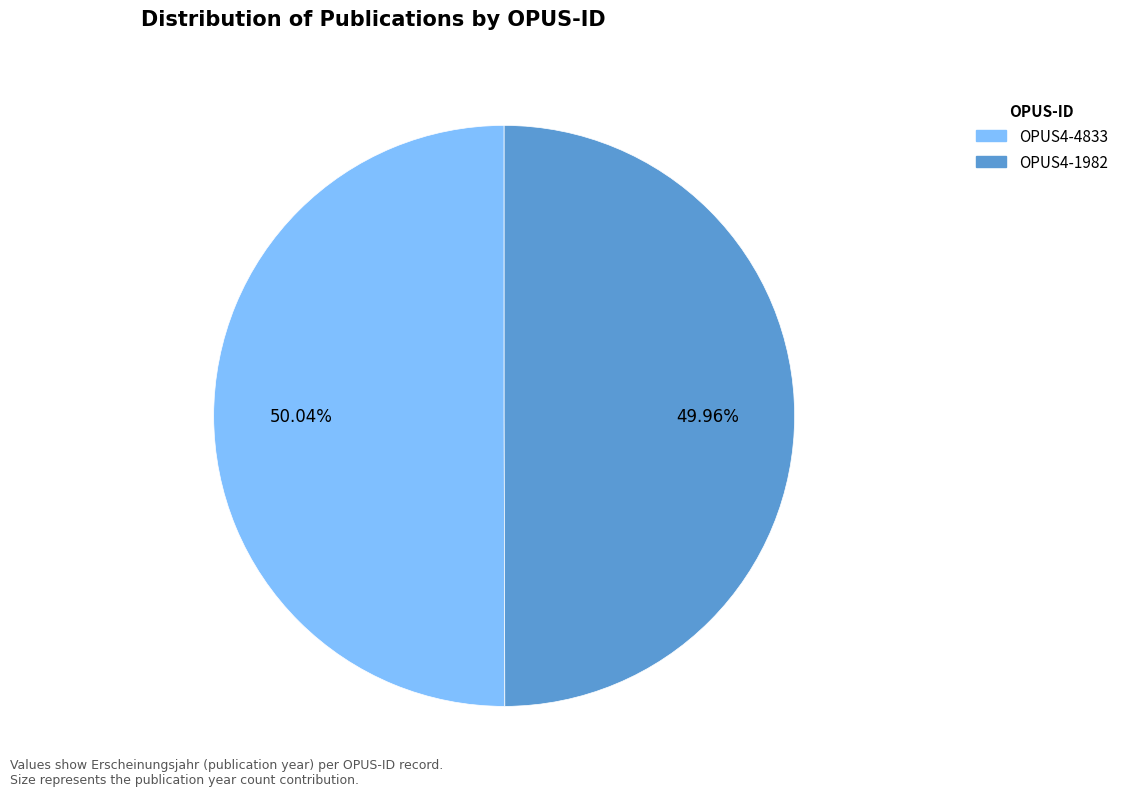

Approximately how many times larger is the value at OPUS4-4833 compared to OPUS4-1982?

1.0